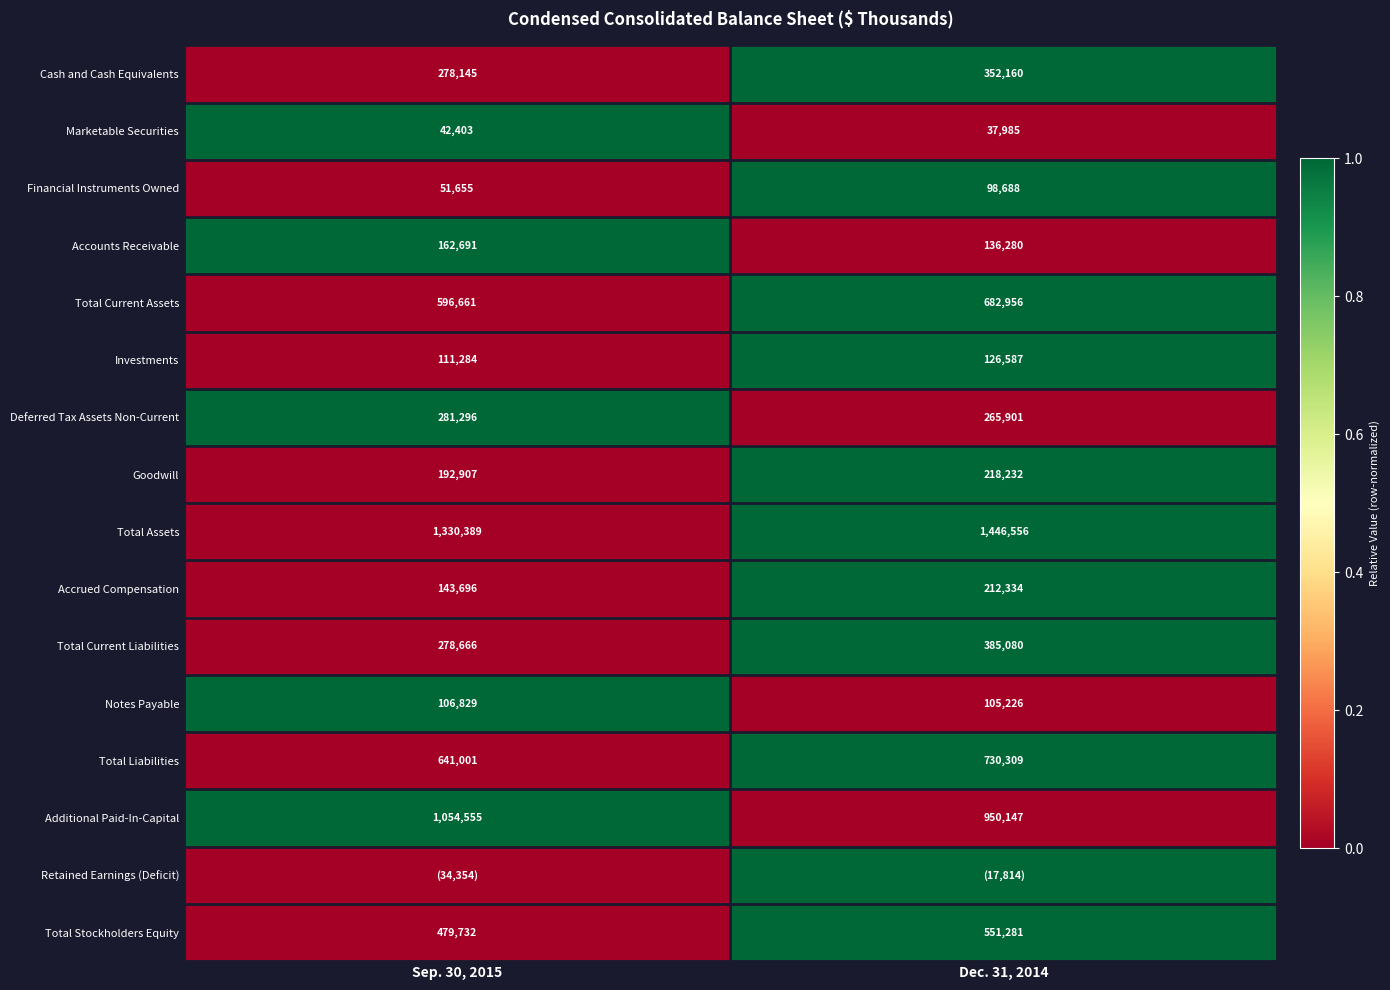

How many categories are shown in the chart?

2